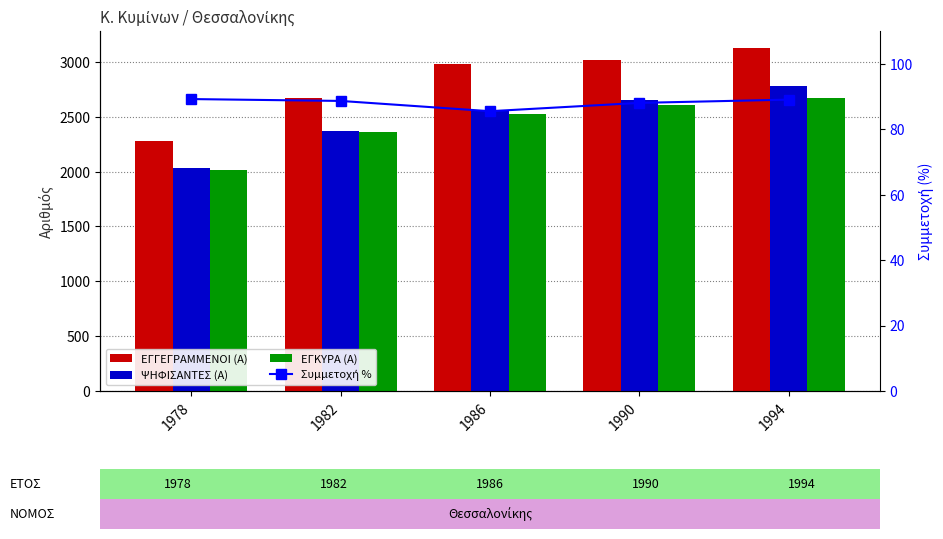

Reading left to right, list all the values displayed in this chart.

ΕΓΓΕΓΡΑΜΜΕΝΟΙ (Α): 1978=2278.0	1982=2674.0	1986=2985.0	1990=3017.0	1994=3126.0
ΨΗΦΙΣΑΝΤΕΣ (Α): 1978=2032.0	1982=2370.0	1986=2552.0	1990=2656.0	1994=2783.0
ΕΓΚΥΡΑ (Α): 1978=2017.0	1982=2358.0	1986=2522.0	1990=2610.0	1994=2672.0
Συμμετοχή %: 1978=89.2	1982=88.6	1986=85.5	1990=88.0	1994=89.0